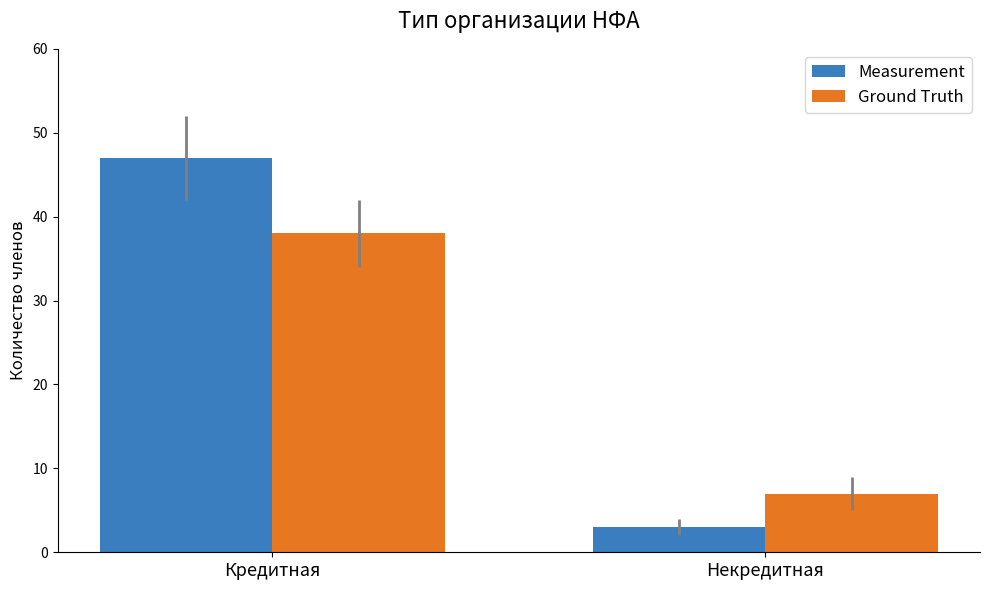

What is the value of the Ground Truth bar at the 1st from the left?

38